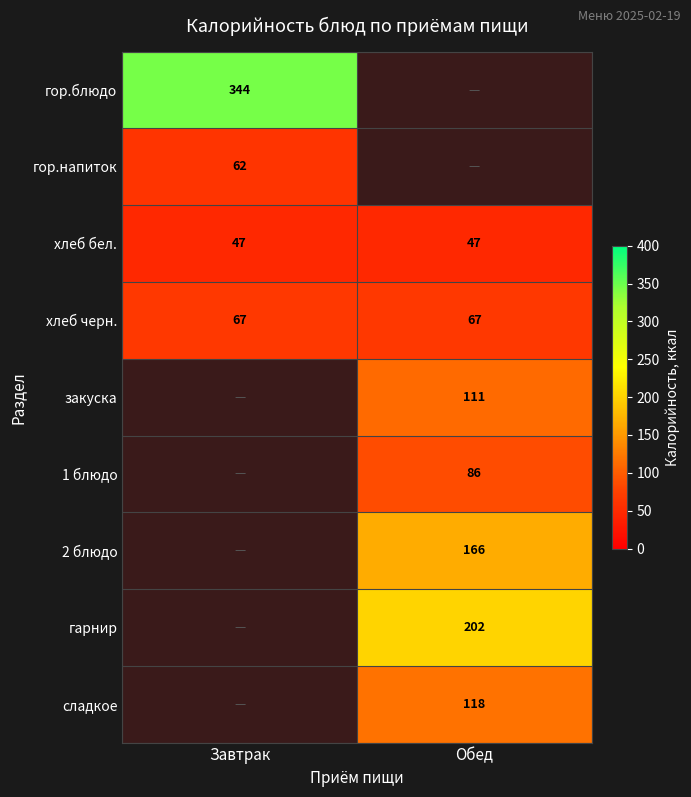

Which label corresponds to the largest value in the chart?

Завтрак